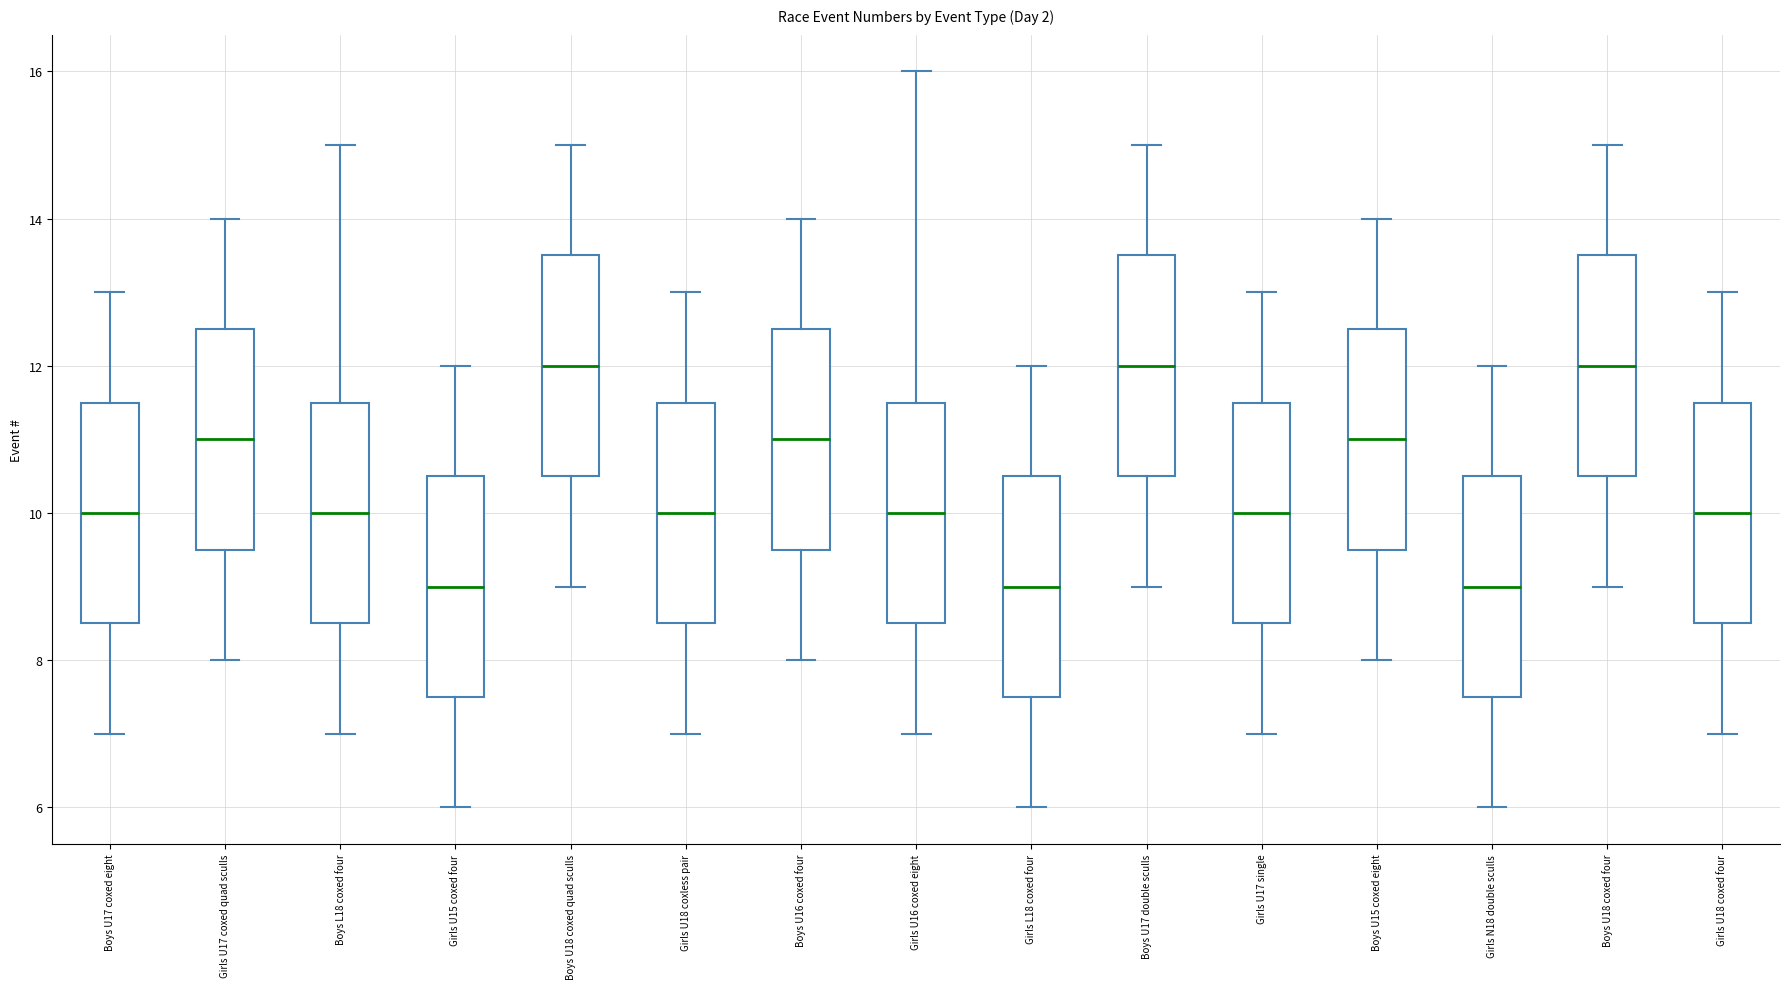

Where is the lower edge of the box for Girls U17 single on the y-axis? The values are not printed on the chart, so give them approximately, as read against the axis.

8.6